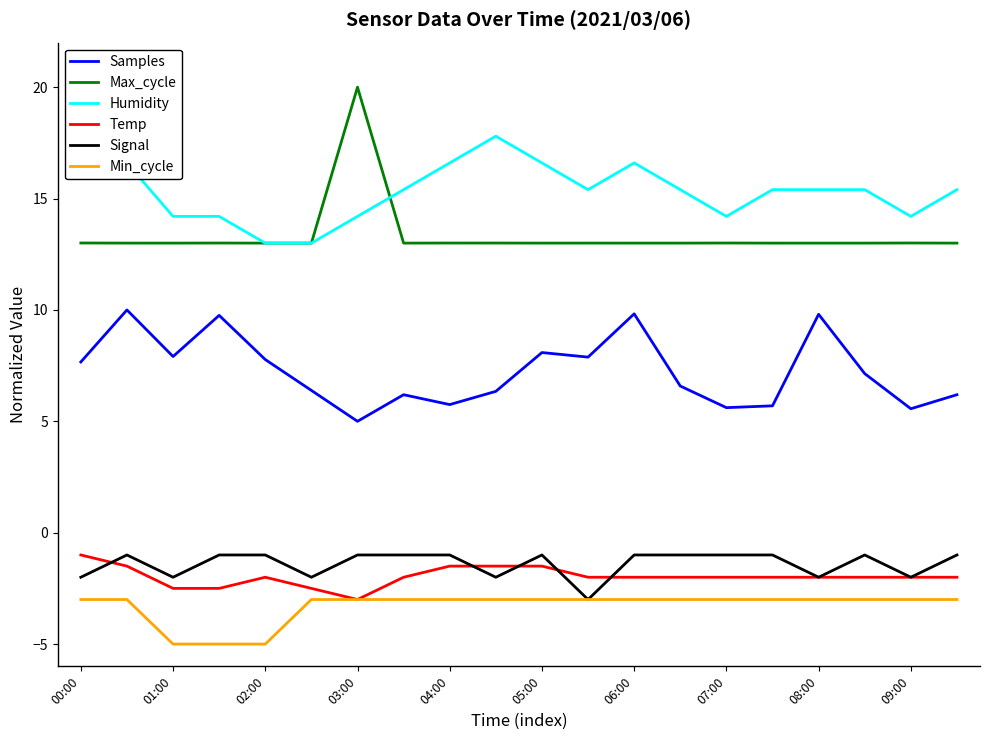

Is the value of Signal at 02:00 greater than the value of Temp at 08:00?

Yes